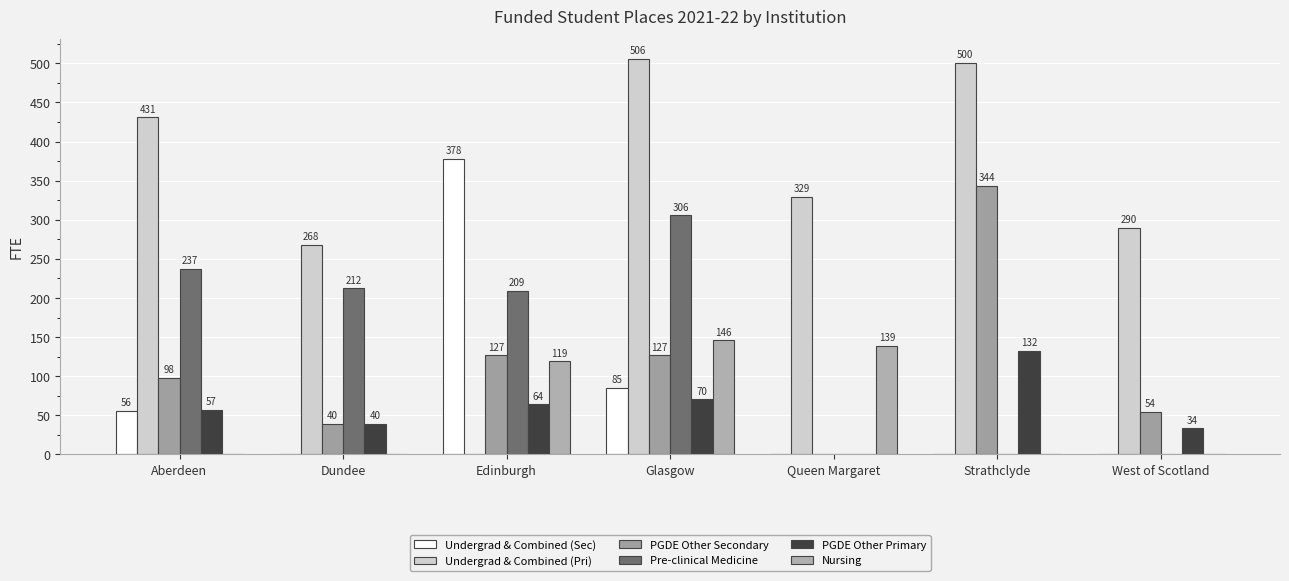

Which category has the lowest value in the PGDE Other Secondary series?

Queen Margaret